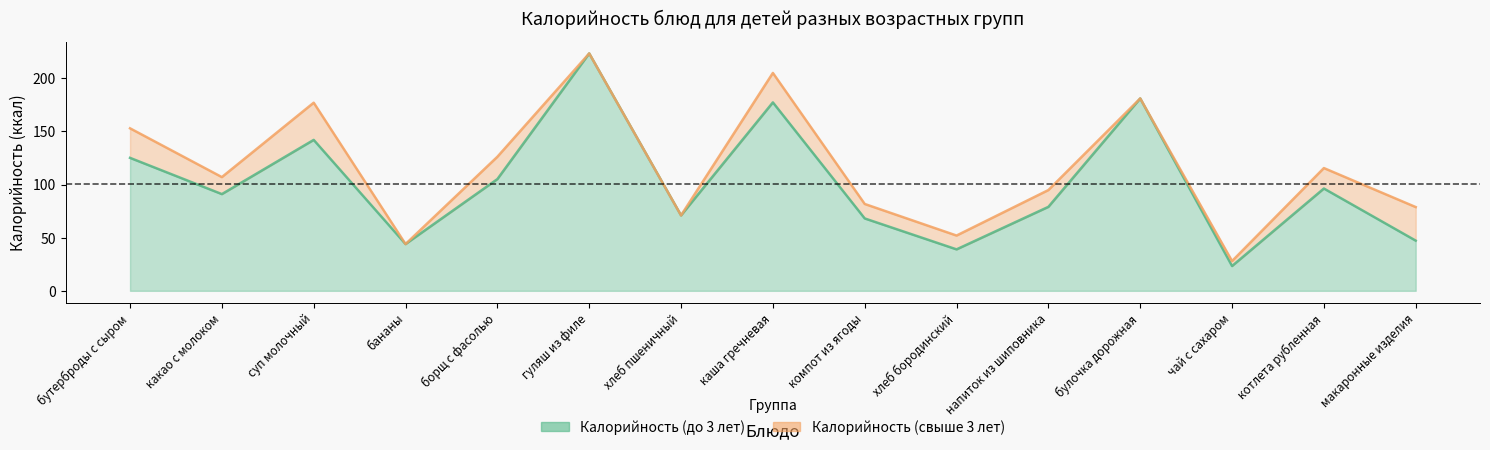

What is the maximum value for Калорийность (до 3 лет)?

223.4